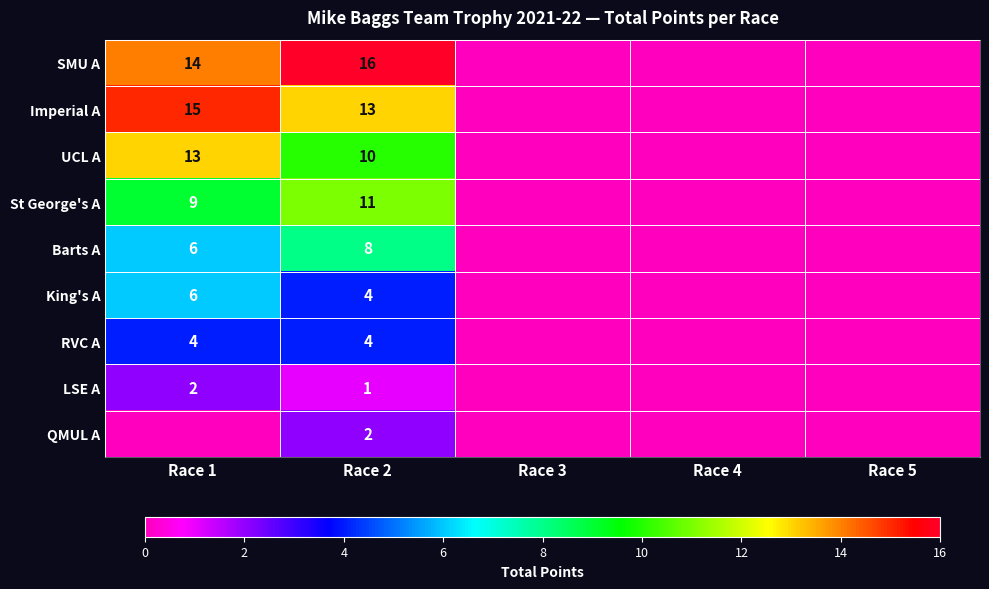

True or false: Barts A has a value of 3 at Race 1.

False